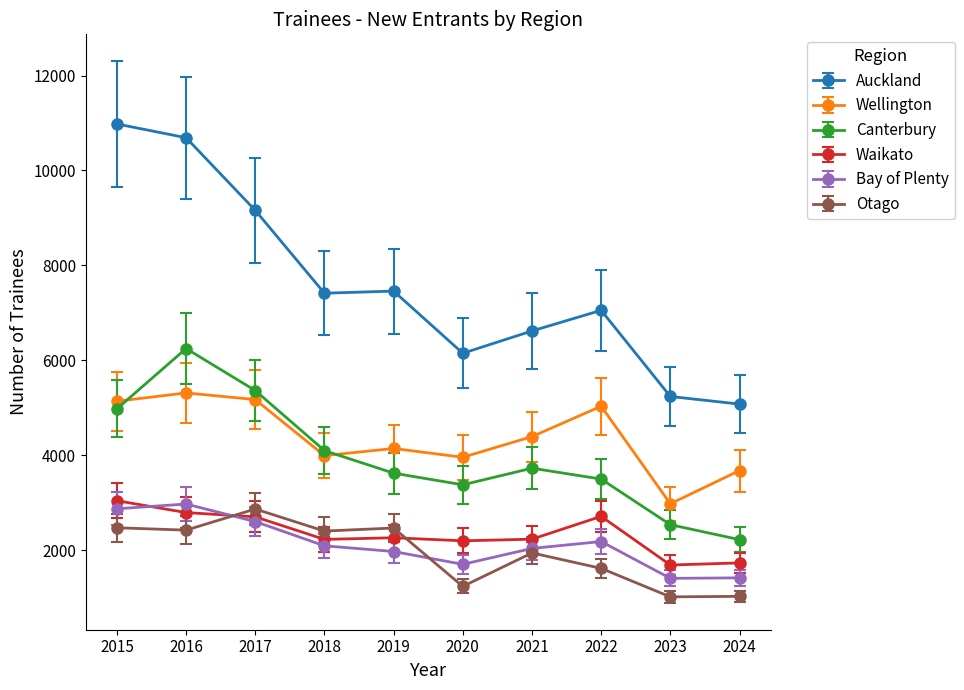

What is the average value of the Canterbury series?

3970